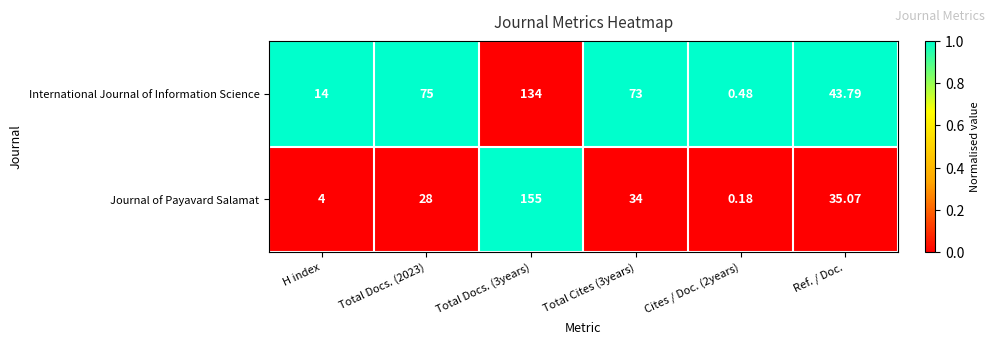

At which category is the sum across all series the highest?

Total Docs. (3years)